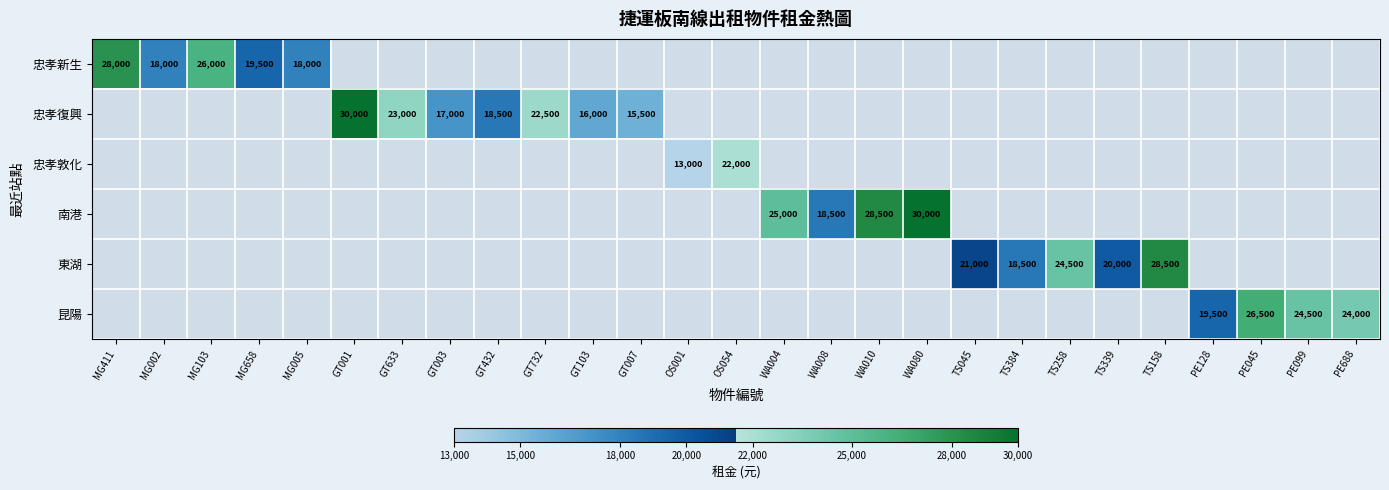

The 忠孝復興 series shows 16000 at GT103. True or false?

True